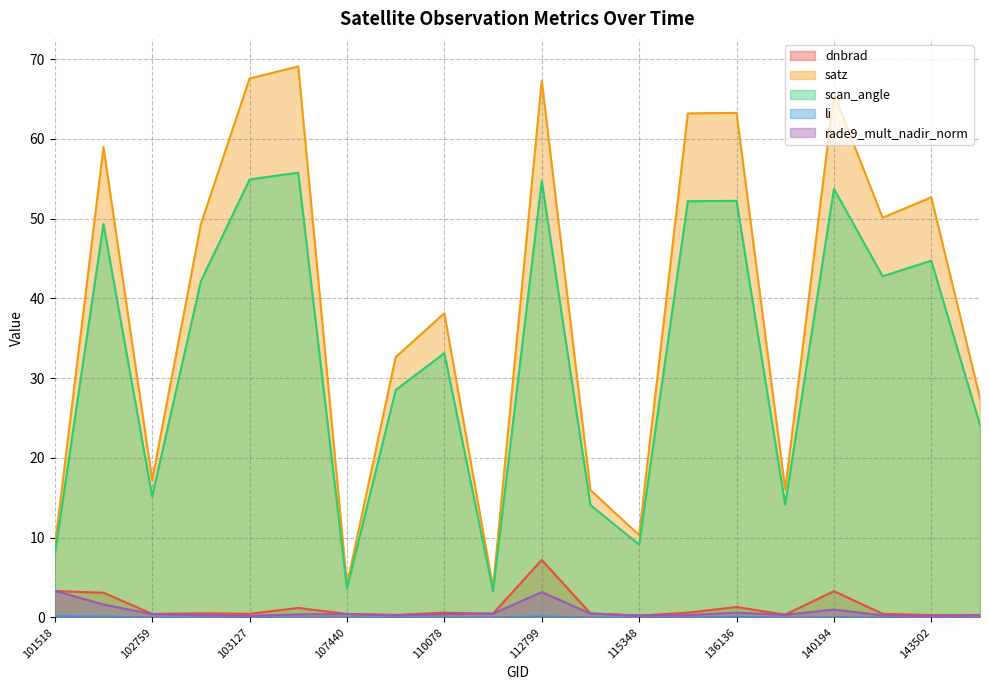

True or false: dnbrad has more than 1 interior local peaks.

True